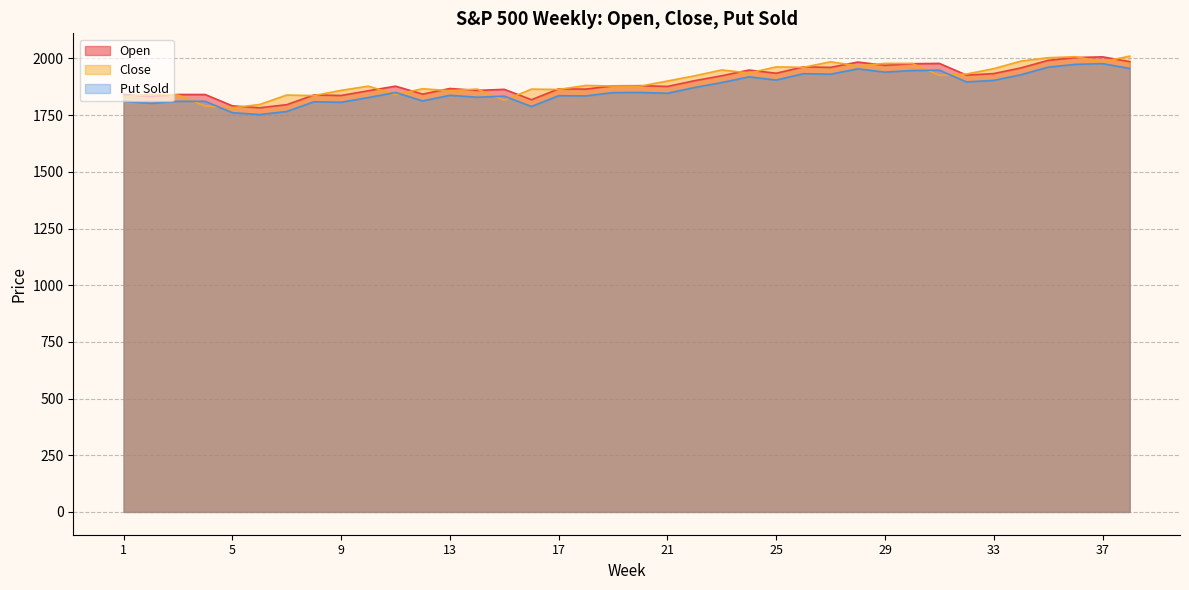

What is the difference between the highest and lowest values at 19?

30.0